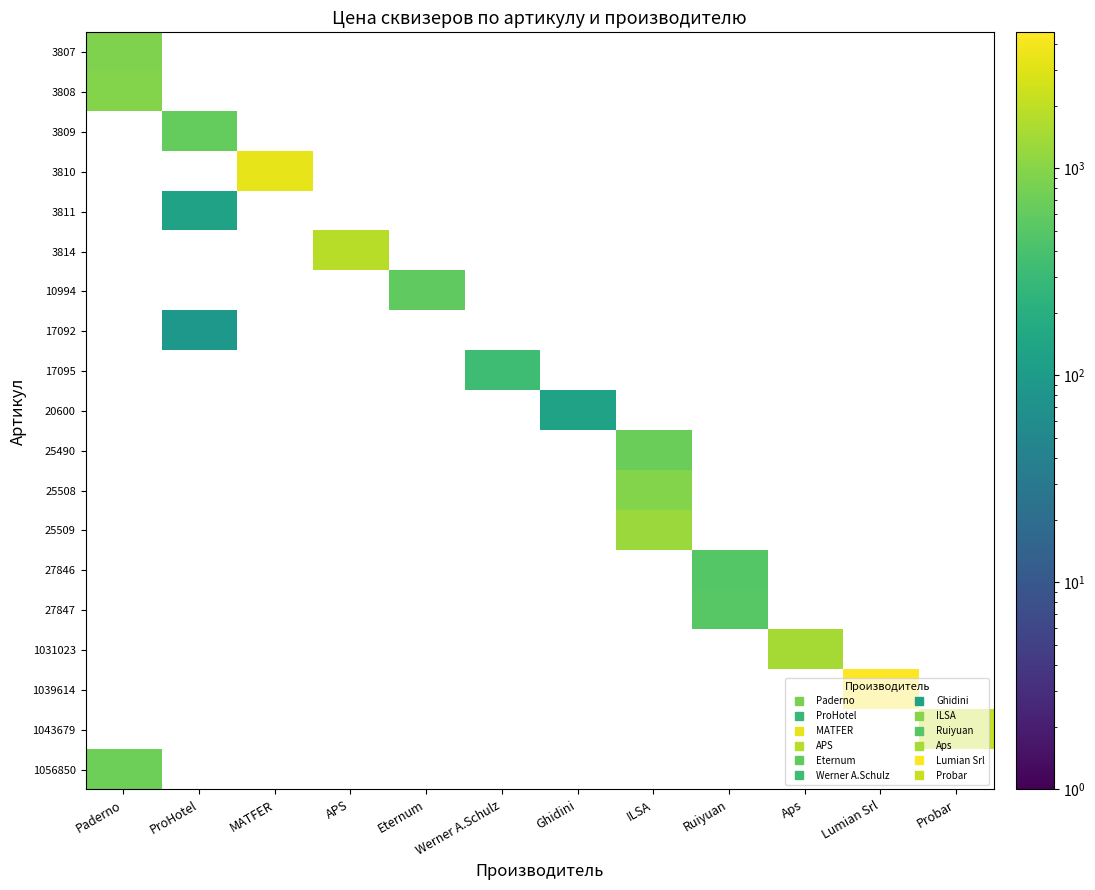

At which category is the sum across all series the highest?

Lumian Srl